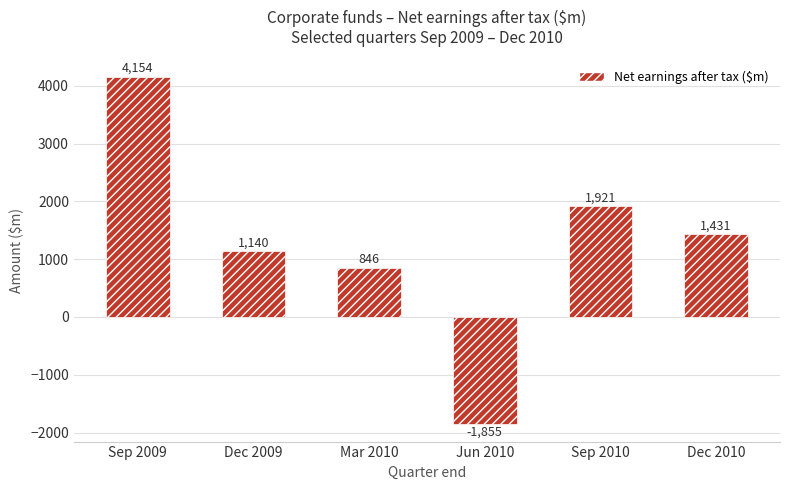

How many bars are there in total?

6